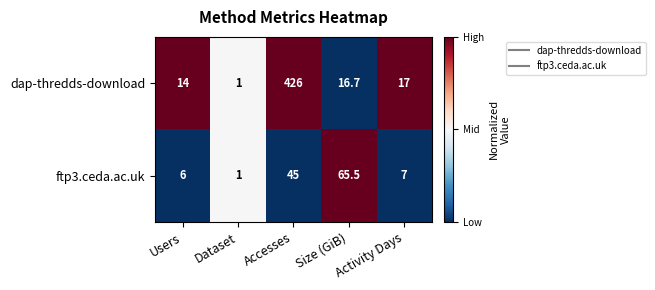

What is the approximate value of ftp3.ceda.ac.uk at Size (GiB)?

65.5